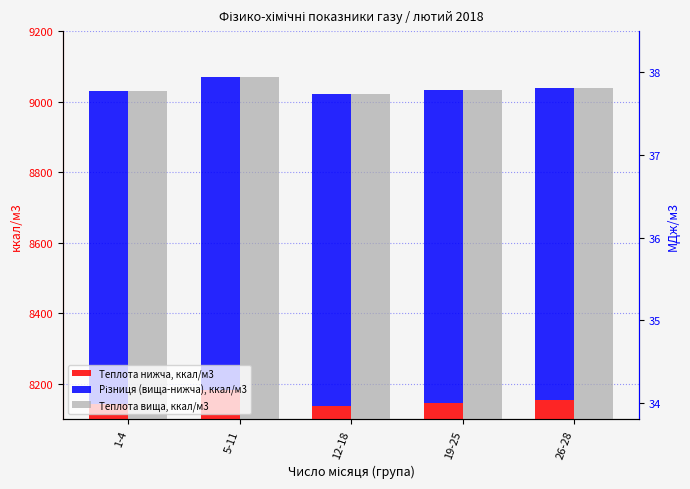

True or false: Теплота нижча, ккал/м3 has a value of 14251.8 at 12-18.

False